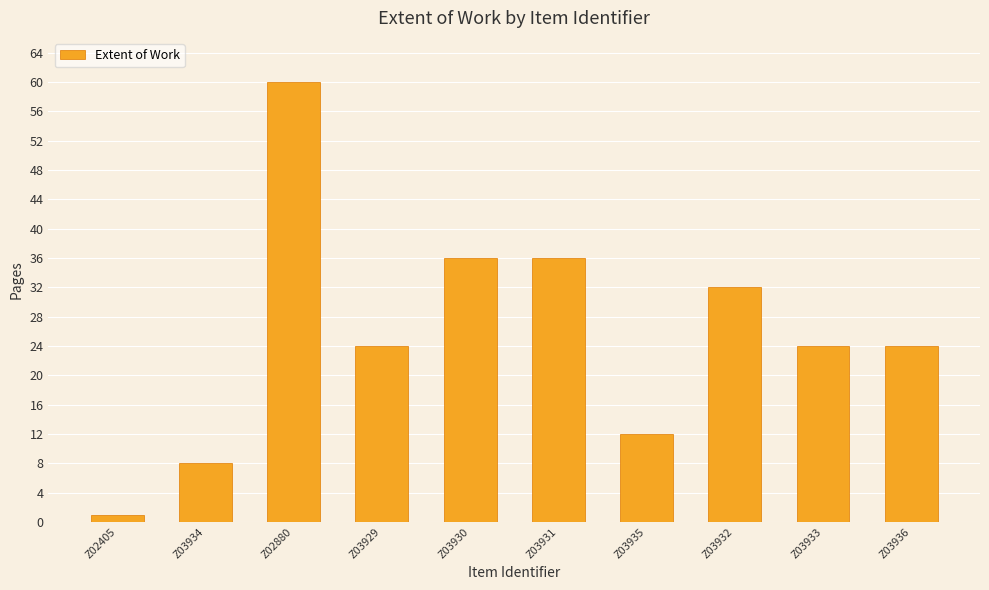

At which label does the data first exceed 24?

Z02880